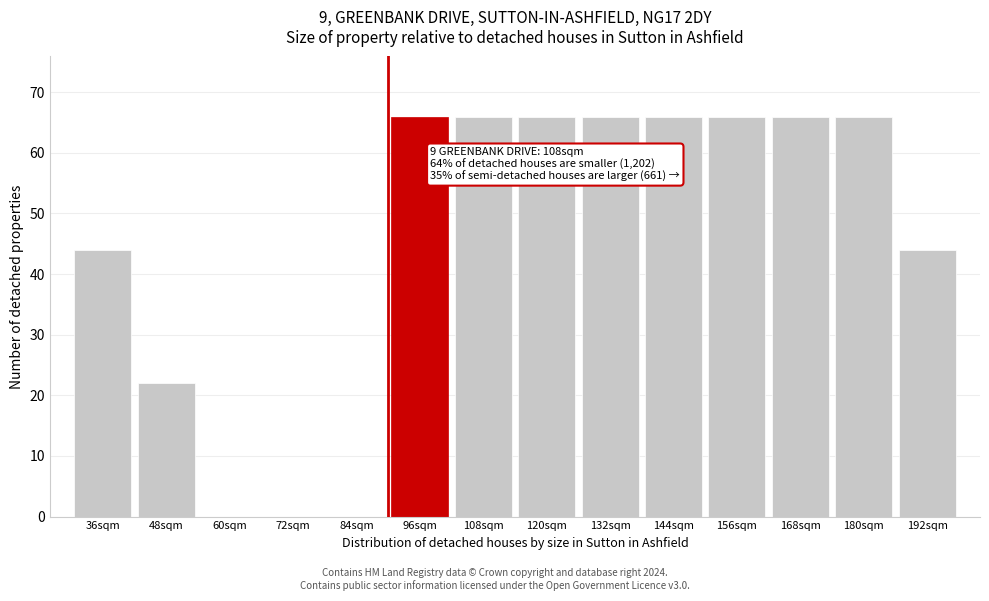

Reading left to right, what are all the values shown in this chart?

36sqm=44	48sqm=22	60sqm=0	72sqm=0	84sqm=0	96sqm=66	108sqm=66	120sqm=66	132sqm=66	144sqm=66	156sqm=66	168sqm=66	180sqm=66	192sqm=44